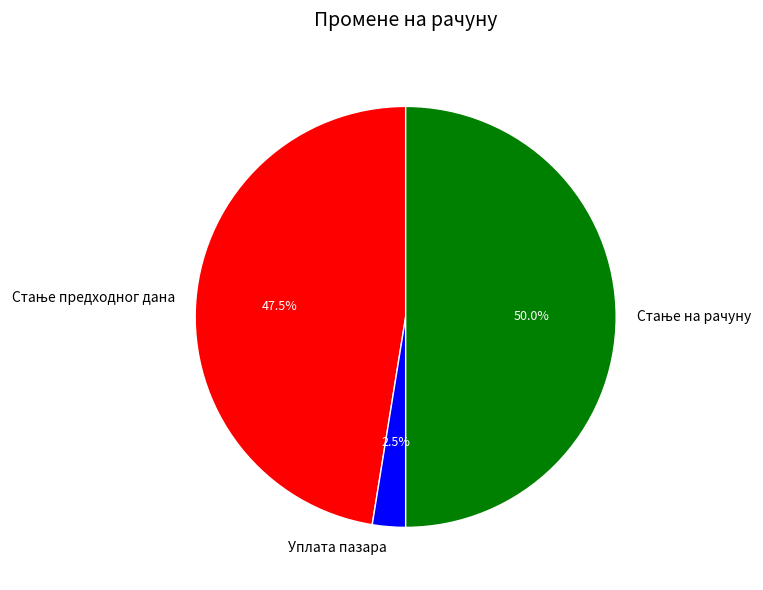

Is Уплата пазара the majority of the pie?

No